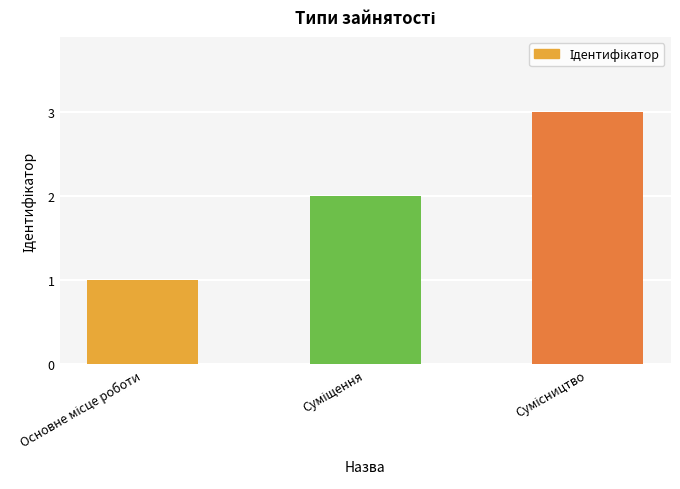

What is the maximum value shown in the chart?

3